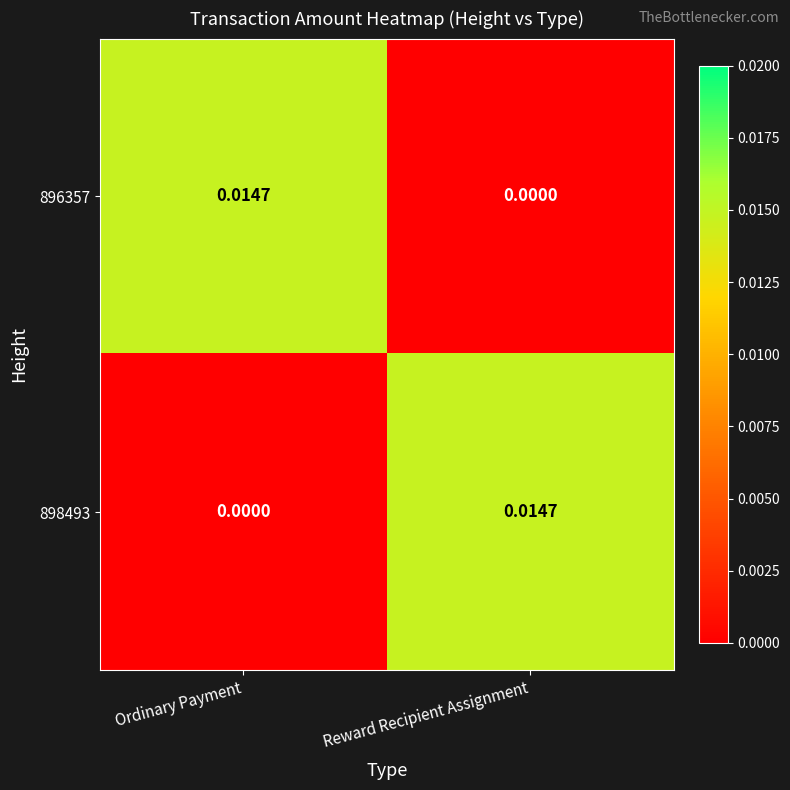

How many values in 898493 are above zero?

1